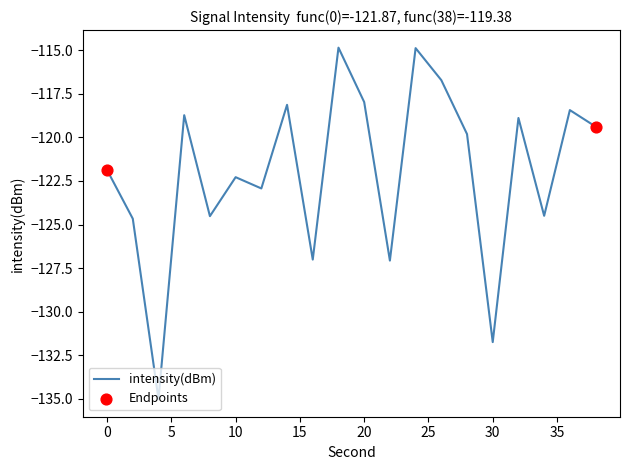

What is the minimum value shown in the chart?

-135.0